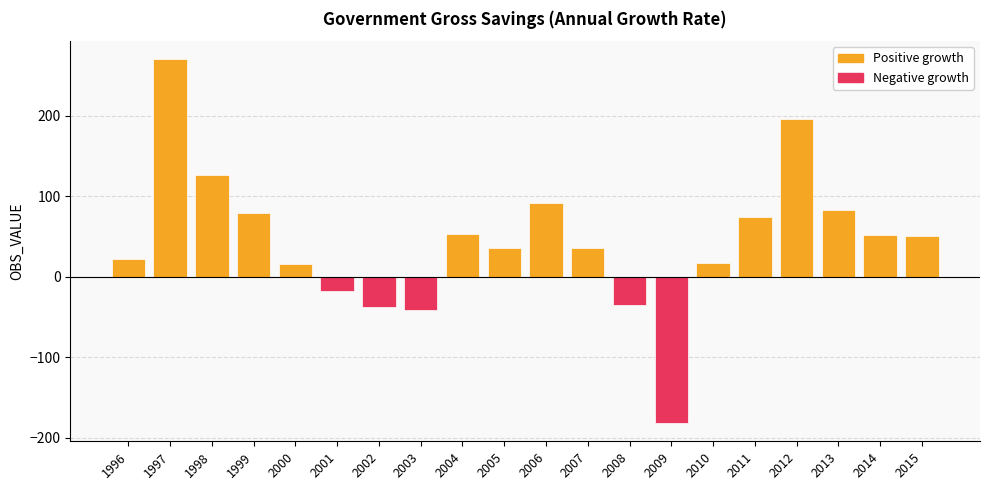

Which label corresponds to the largest value in the chart?

1997